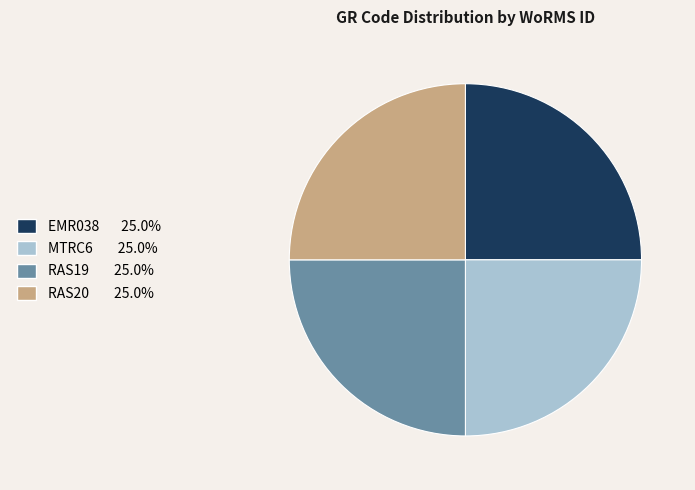

Does MTRC6 represent more than half of the total?

No